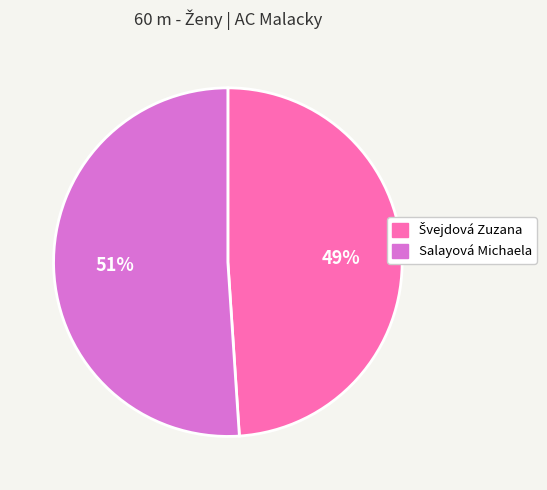

To the nearest percent, what portion does Salayová Michaela represent?

51%